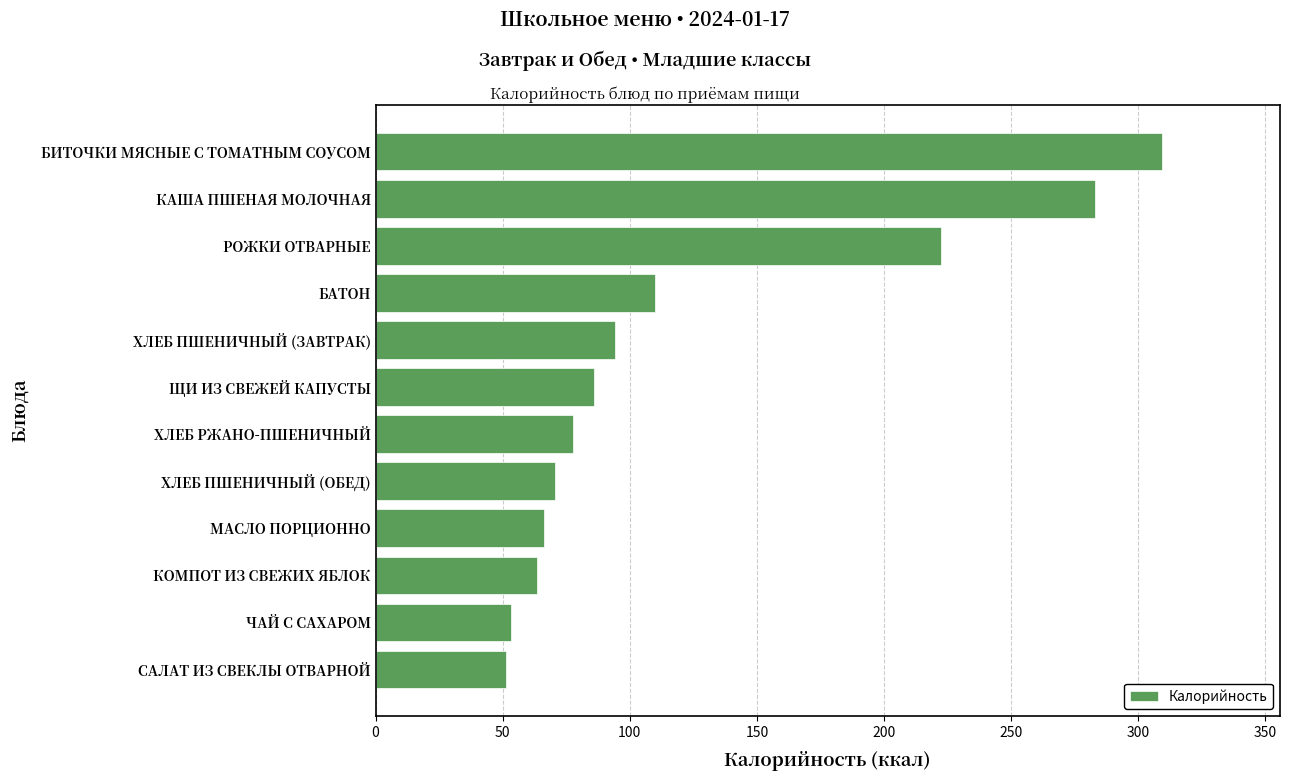

What is the smallest value displayed?

51.3